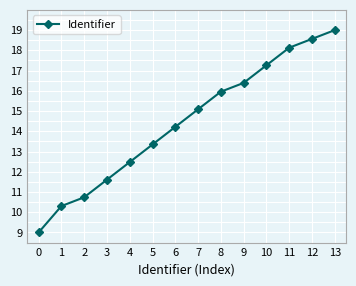

At which label is the value closest to 14?

6